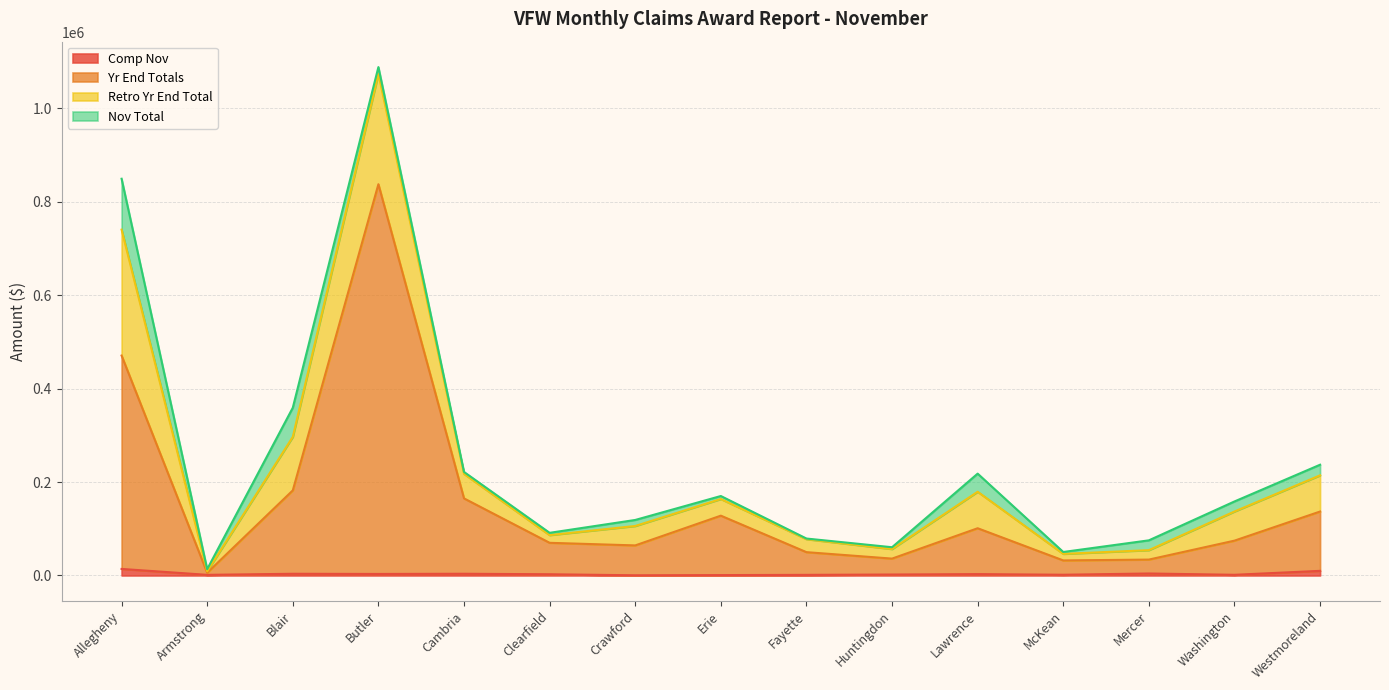

Is it true that Comp Nov equals 4520 at Clearfield?

False